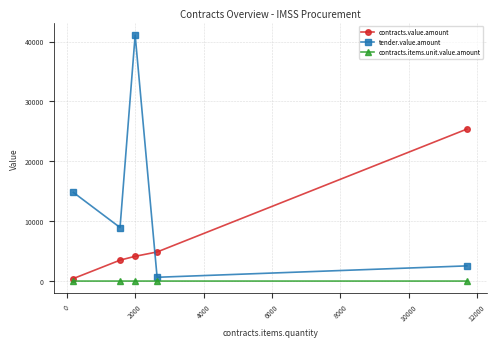

How many interior local peaks does the tender.value.amount series have?

1